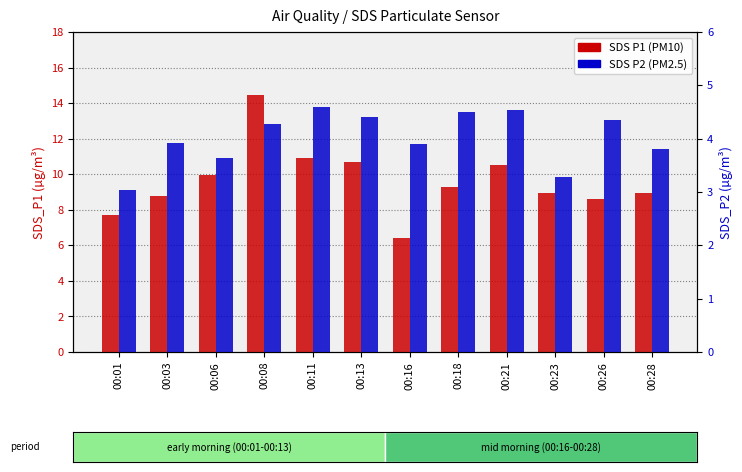

What is the maximum value for SDS P1 (PM10)?

14.4